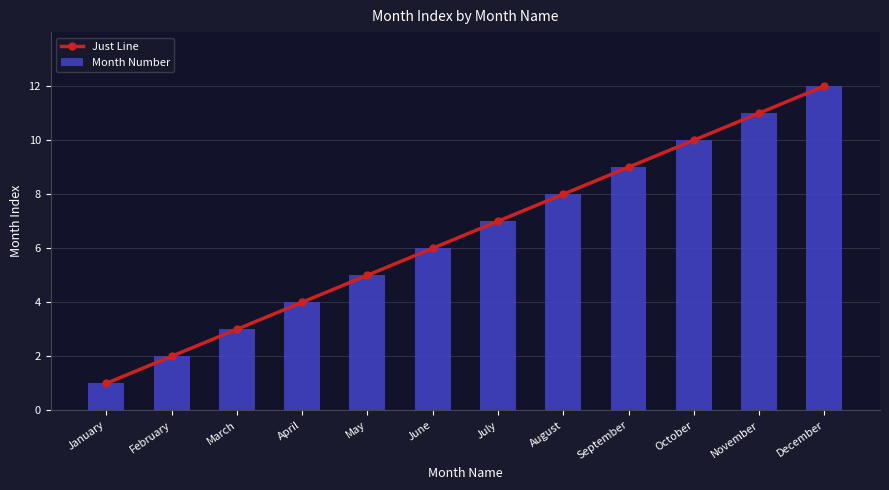

Which series changed the most between April and June?

Just Line